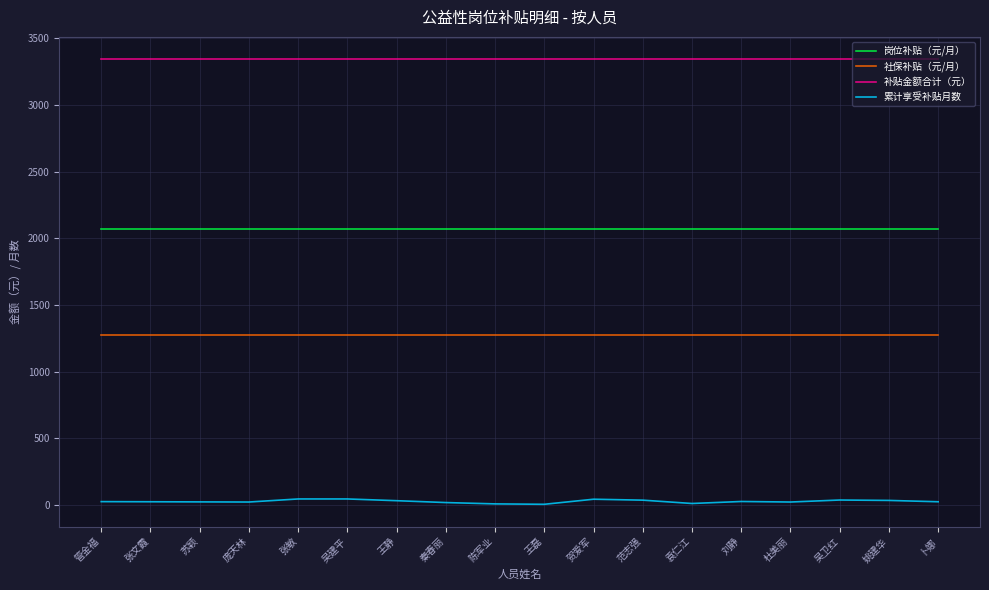

List the series in order of their overall mean, lowest first.

累计享受补贴月数, 社保补贴（元/月）, 岗位补贴（元/月）, 补贴金额合计（元）